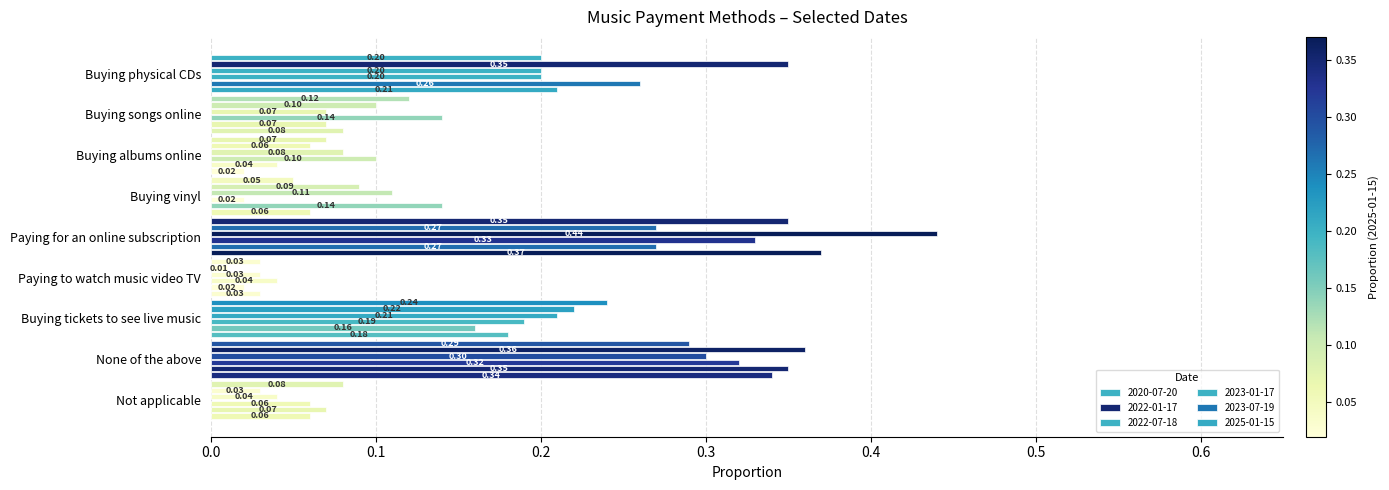

Which series changed the most between Buying vinyl and Paying for an online subscription?

2022-07-18